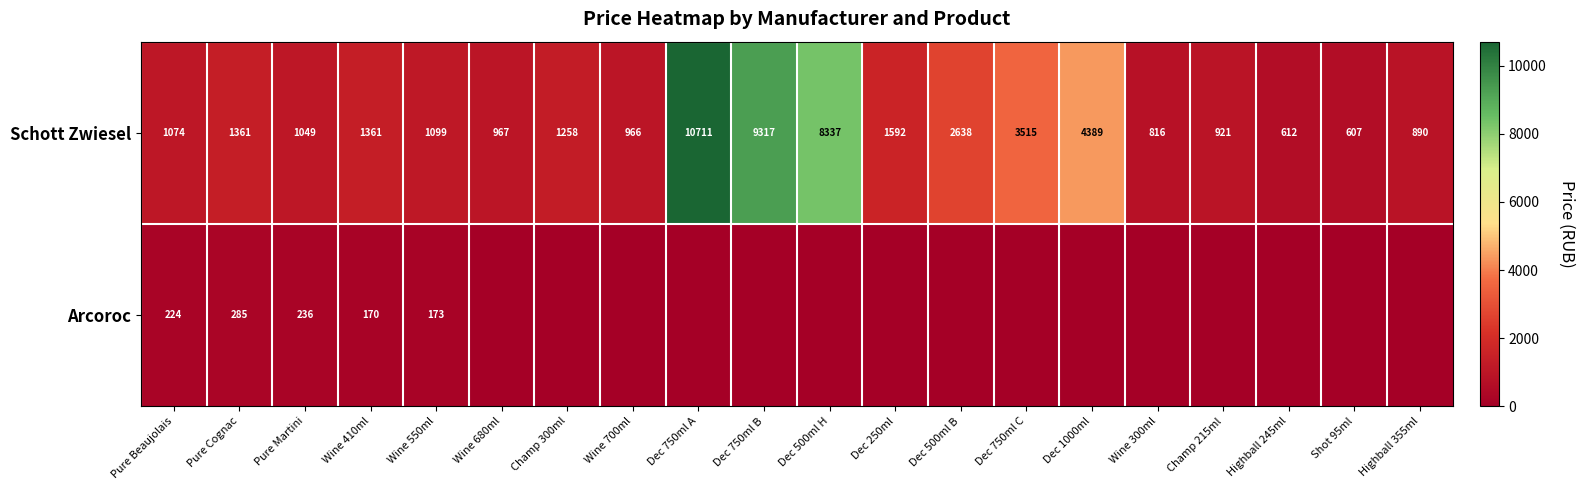

At which label does Schott Zwiesel first exceed 1258?

Pure Cognac